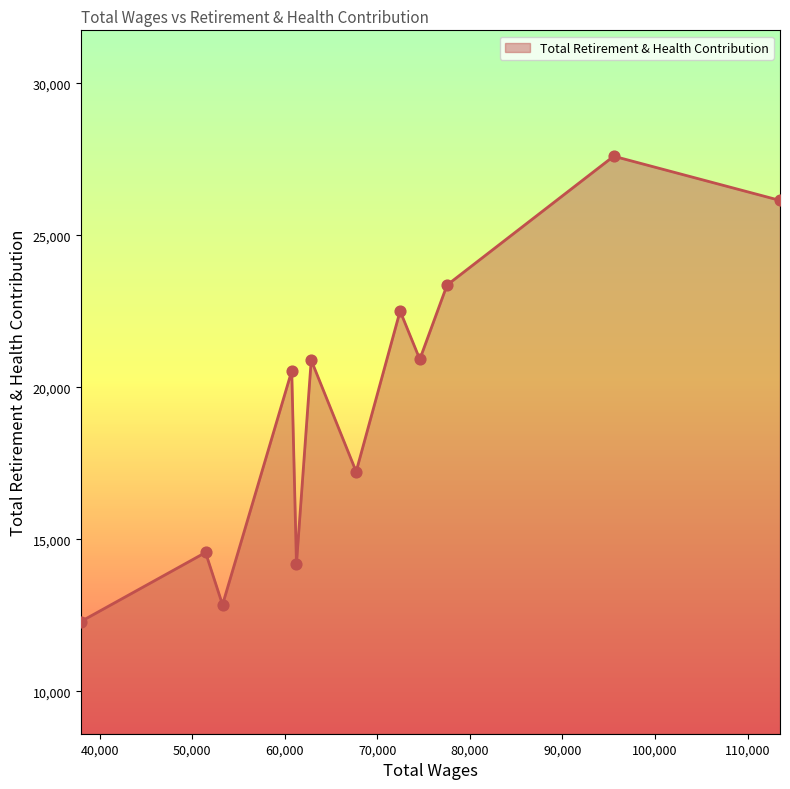

What is the smallest value displayed?

12296